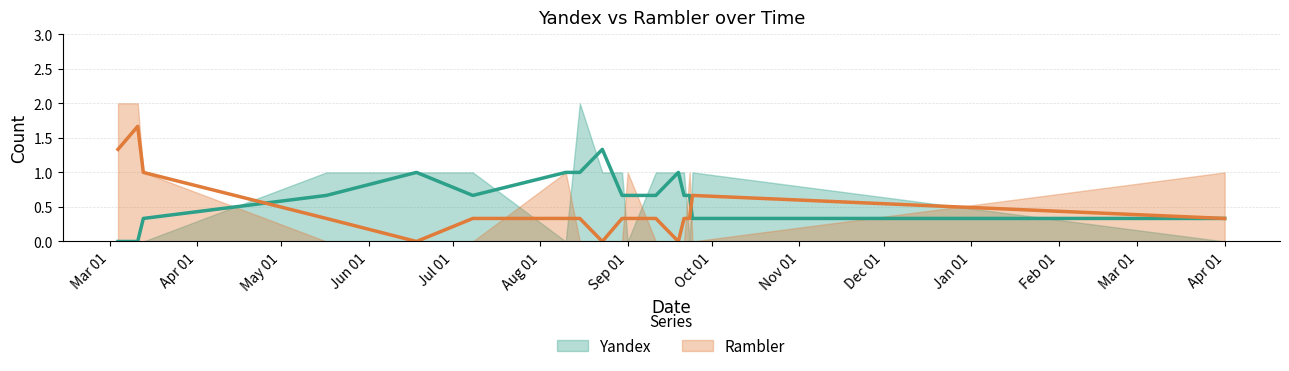

At how many categories does at least one series exceed 0?

17